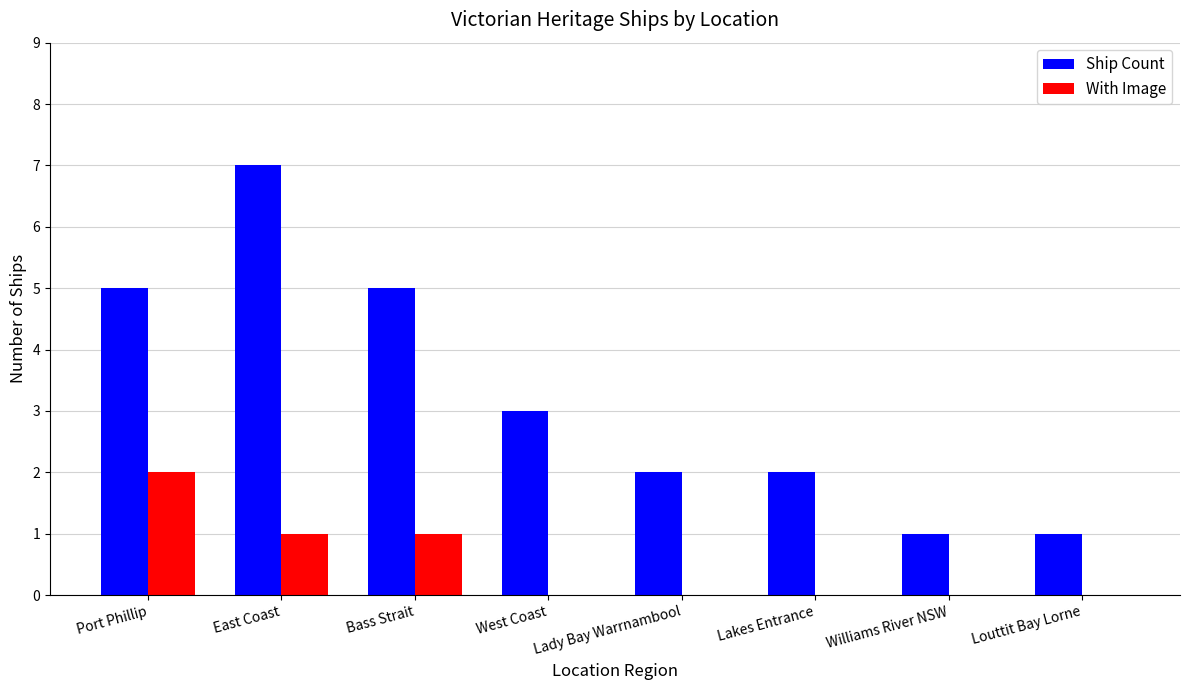

What are all the series names shown in the legend?

Ship Count, With Image